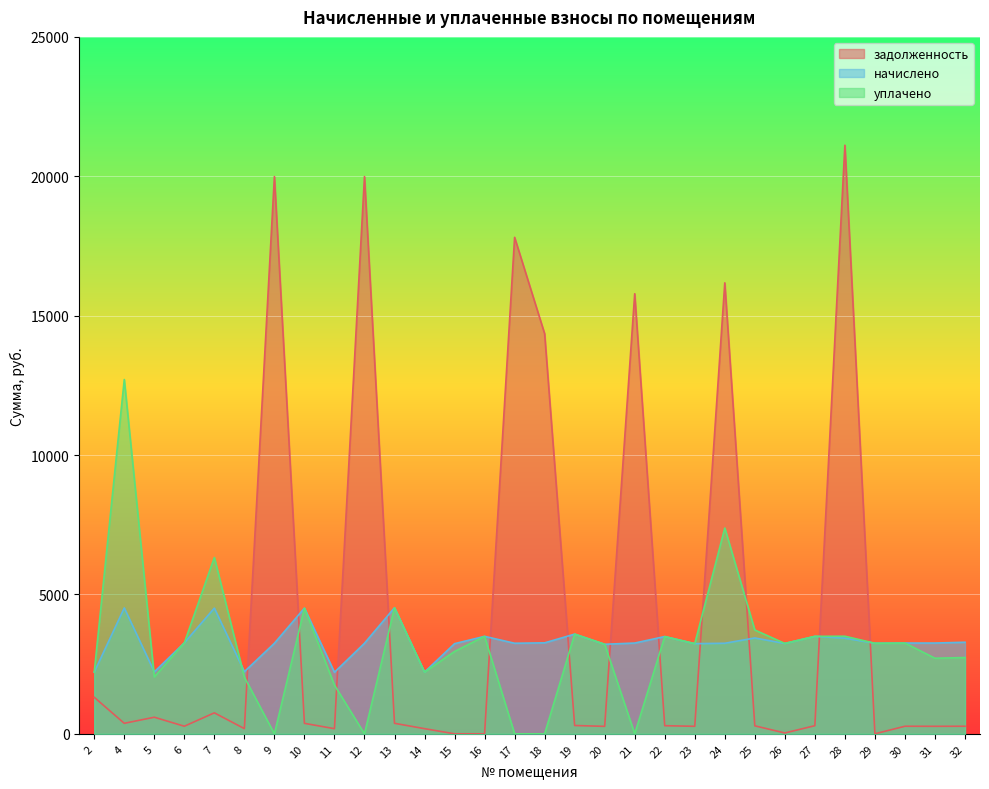

Reading right to left, what are all the values shown in this chart?

задолженность: 32=271.4	31=269.0	30=271.3	29=0.0	28=21113.8	27=291.4	26=29.7	25=286.6	24=16177.0	23=269.5	22=290.9	21=15786.4	20=267.7	19=298.0	18=14352.2	17=17809.5	16=0.4	15=0.0	14=184.7	13=376.9	12=19989.7	11=183.9	10=375.7	9=19989.7	8=185.7	7=752.2	6=271.9	5=594.7	4=376.3	2=1309.7
начислено: 32=3285.1	31=3256.0	30=3256.0	29=3248.6	28=3430.8	27=3496.3	26=3241.4	25=3438.0	24=3248.6	23=3234.1	22=3489.0	21=3256.0	20=3212.3	19=3576.5	18=3263.3	17=3248.6	16=3496.3	15=3234.1	14=2214.4	13=4523.4	12=3248.6	11=2207.0	10=4508.8	9=3248.6	8=2228.9	7=4508.8	6=3263.3	5=2221.7	4=4516.1	2=2214.4
уплачено: 32=2735.9	31=2711.7	30=3255.1	29=3249.0	28=3500.0	27=3496.3	26=3241.4	25=3724.5	24=7382.5	23=3234.1	22=3489.0	21=0.0	20=3212.3	19=3576.5	18=0.0	17=0.0	16=3496.3	15=2954.3	14=2214.4	13=4523.4	12=0.0	11=1747.8	10=4508.8	9=0.0	8=2032.4	7=6325.0	6=3263.3	5=2040.5	4=12709.4	2=2214.1